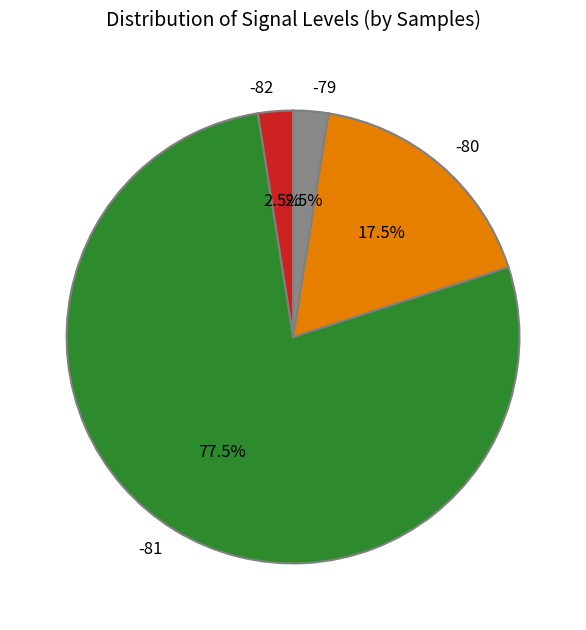

Which category has the biggest portion of the pie?

-81